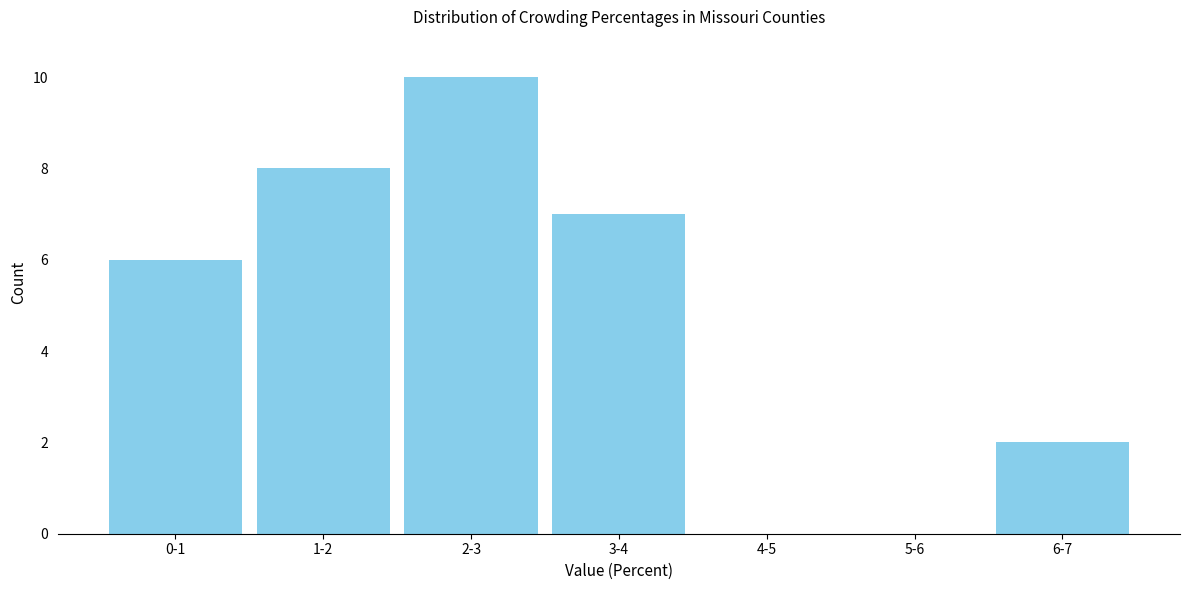

Reading right to left, extract all data points from this chart.

6-7=2	5-6=0	4-5=0	3-4=7	2-3=10	1-2=8	0-1=6